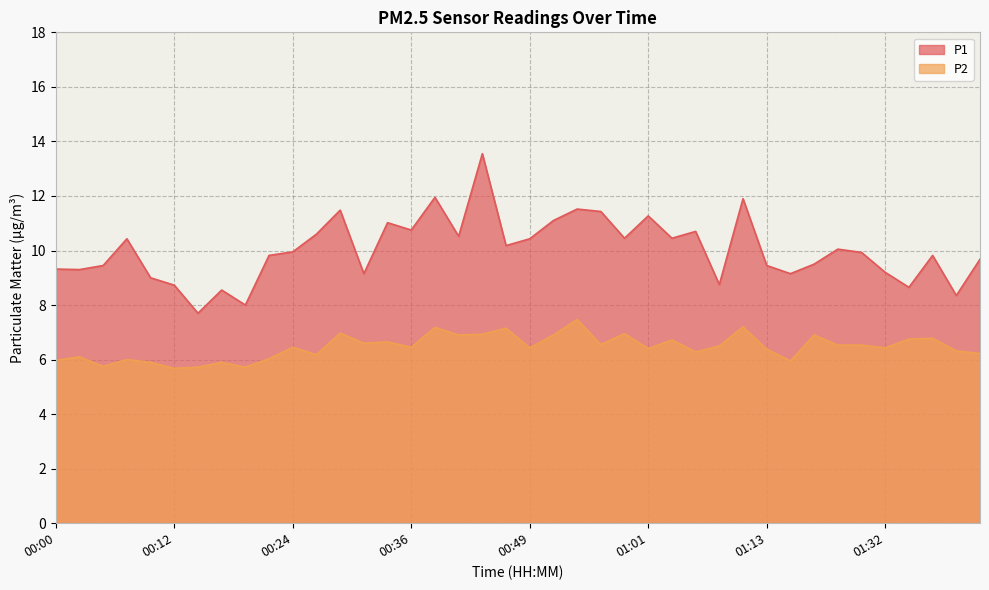

What is the sum of all P2 values?

258.4